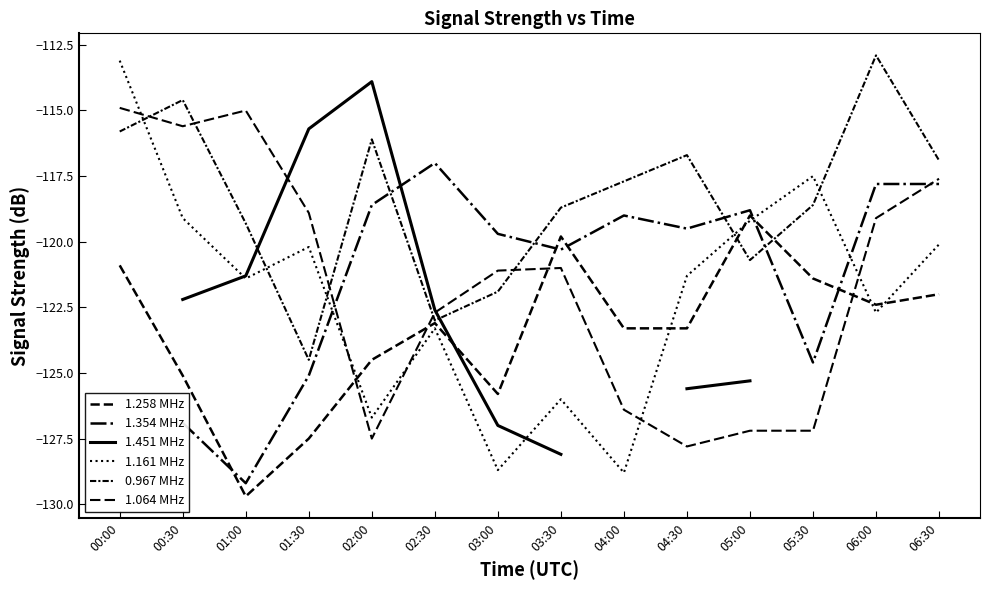

What is the difference between the second highest and minimum values in the 1.064 MHz series?

12.8